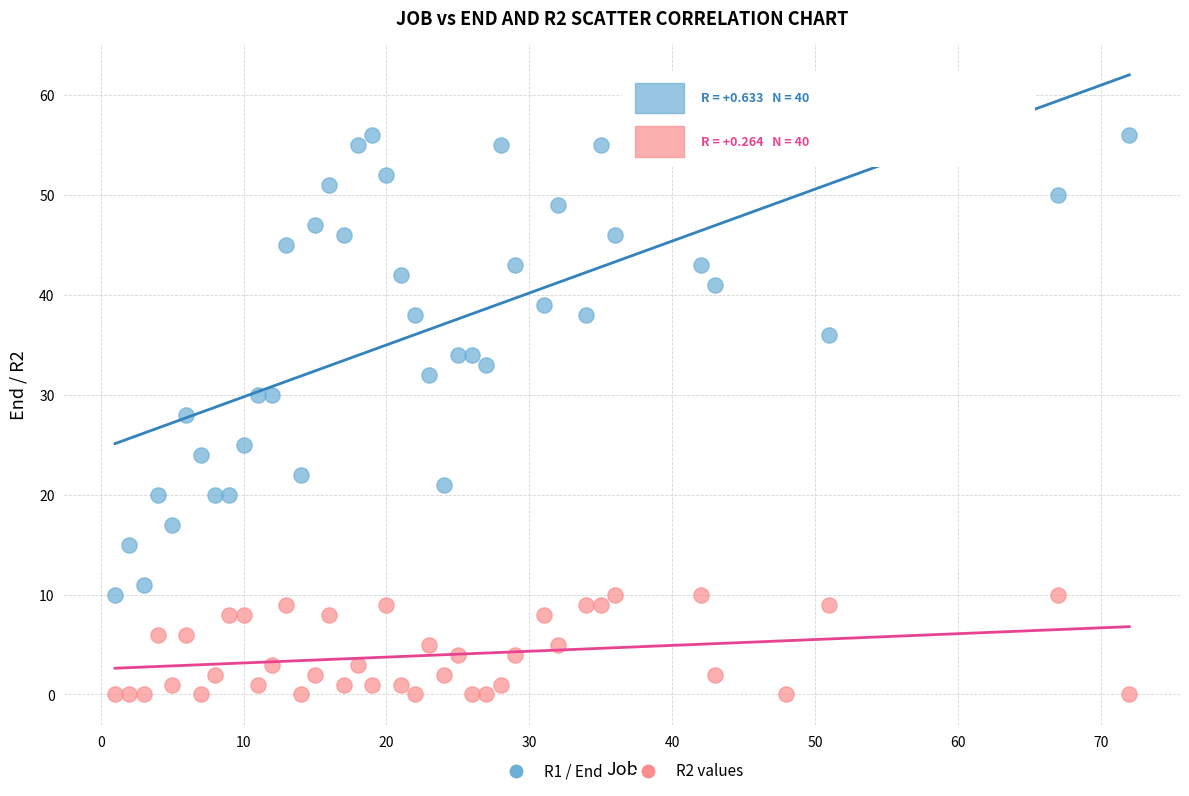

Across all data points, what is the range of Y values (max minus min)?

56